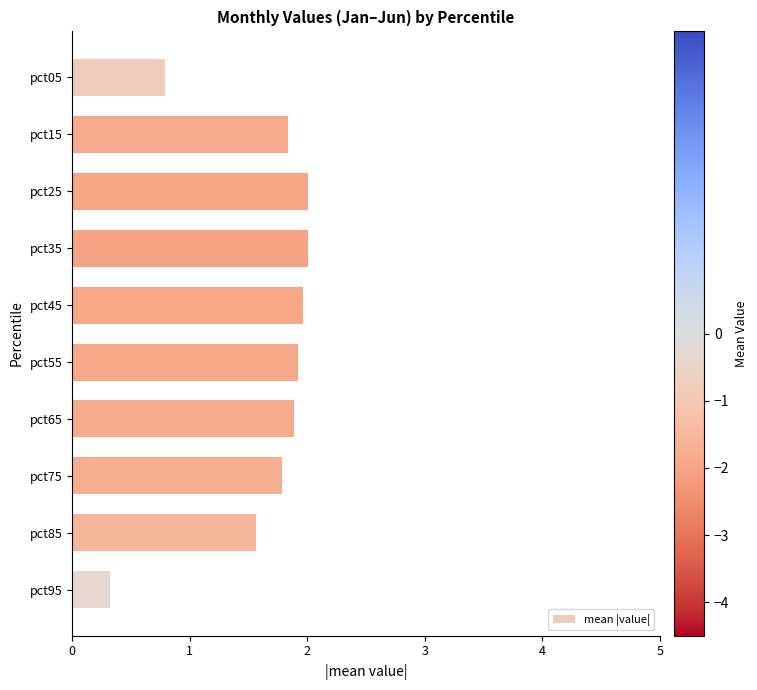

True or false: the data shows 0.5 at pct95.

False